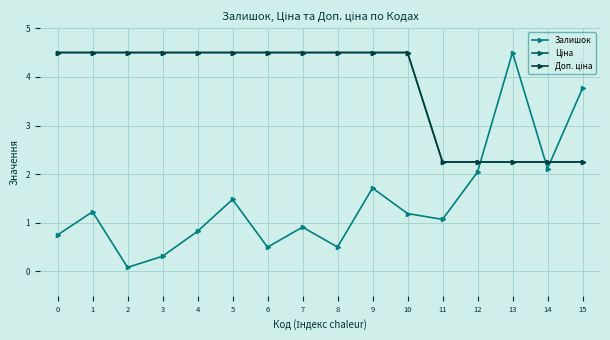

What is the value of the Доп. ціна point at the 15th from the left?

2.3